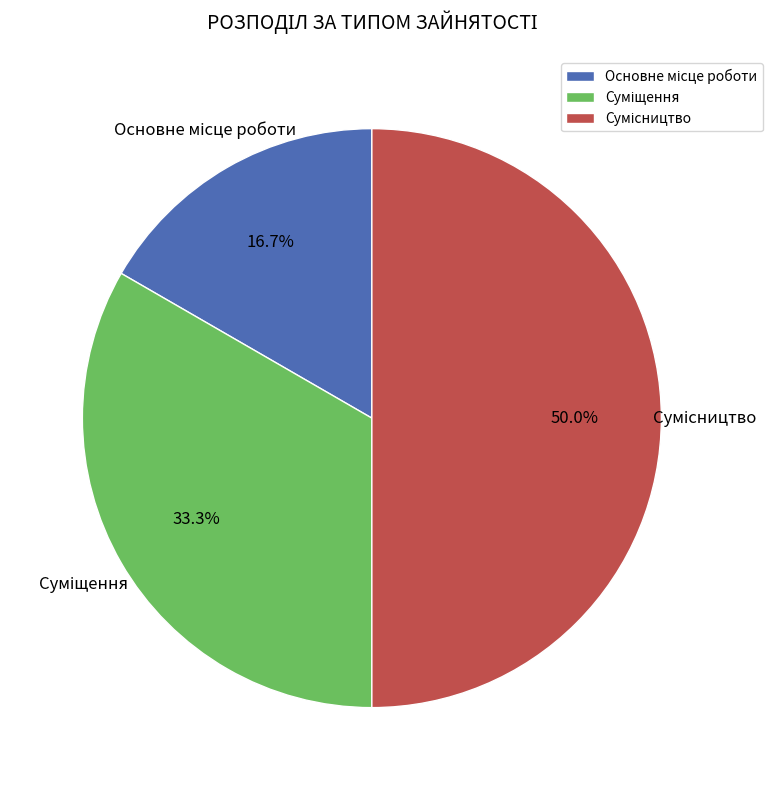

To the nearest percent, what percentage of the pie is Сумісництво?

50%